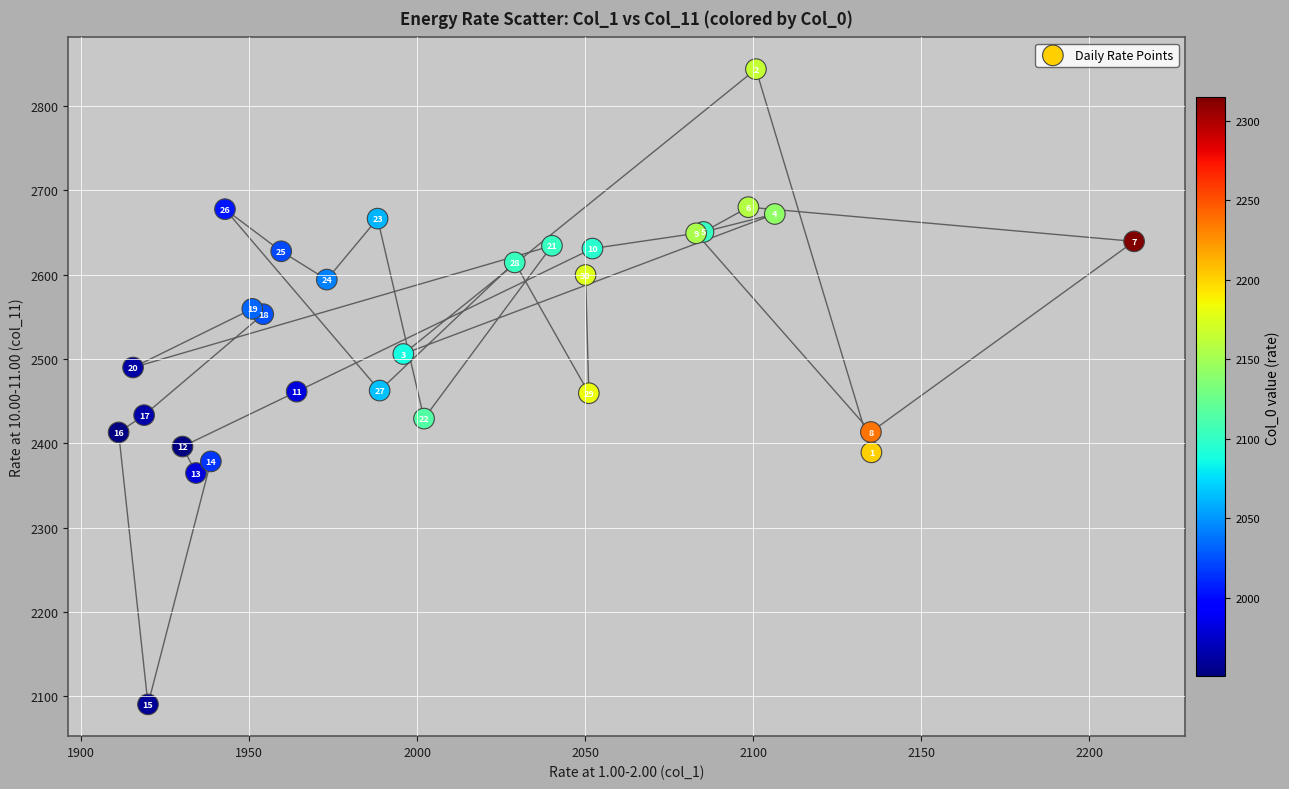

What Y value in the scatter plot is closest to 2467?

2462.5